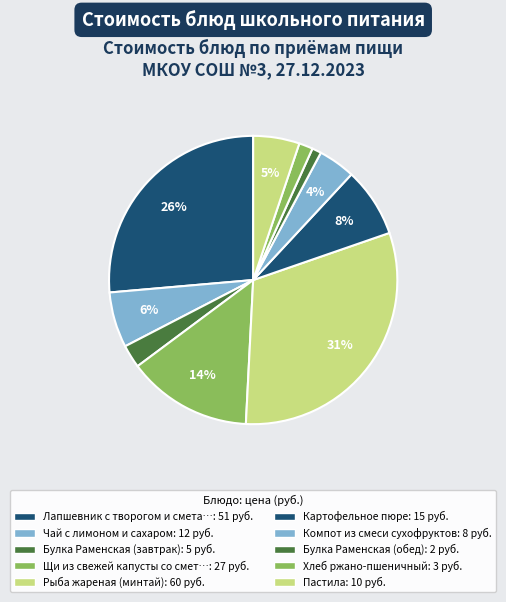

Rank the categories by value from lowest to highest.

Булка Раменская (обед), Хлеб ржано-пшеничный, Булка Раменская (завтрак), Компот из смеси сухофруктов, Пастила, Чай с лимоном и сахаром, Картофельное пюре, Щи из свежей капусты со сметаной, Лапшевник с творогом и сметанным соусом, Рыба жареная (минтай)